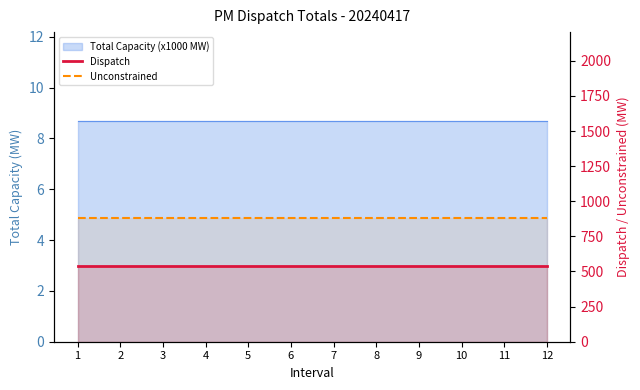

What is the value of the Unconstrained point at the 4th from the left?

881.7